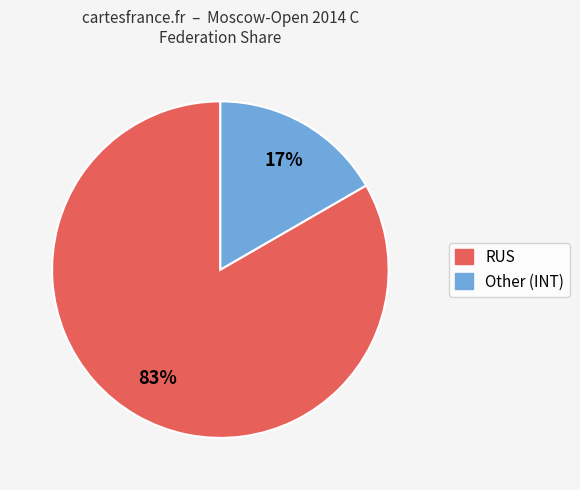

Rank the categories by value from highest to lowest.

RUS, Other